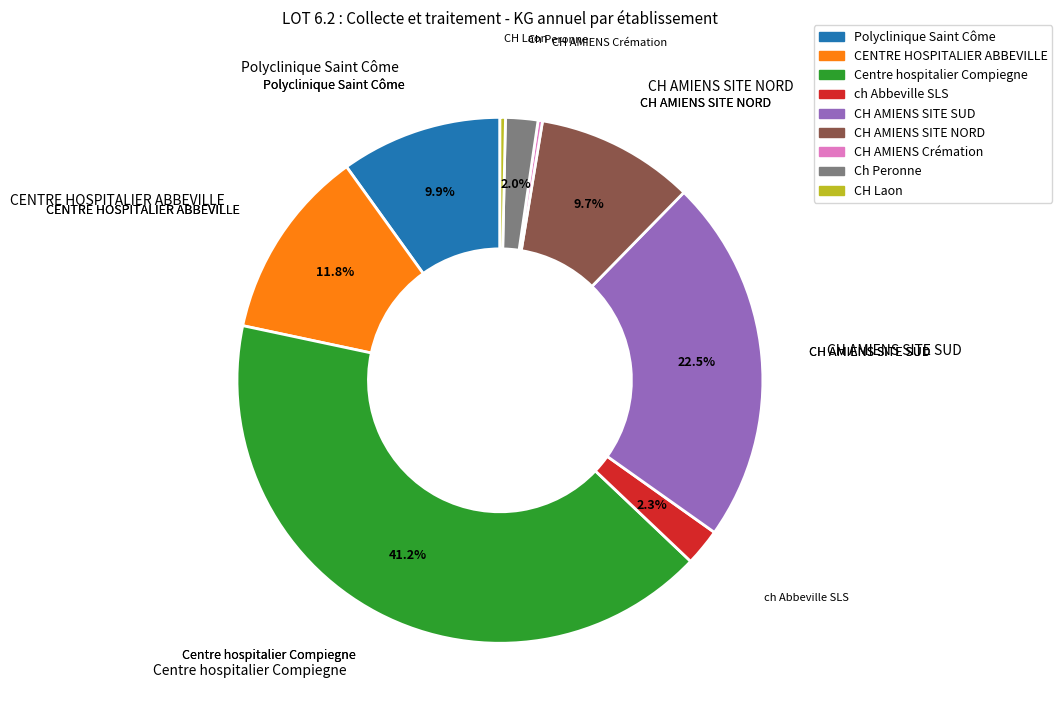

What is the largest slice in the pie chart?

Centre hospitalier Compiegne